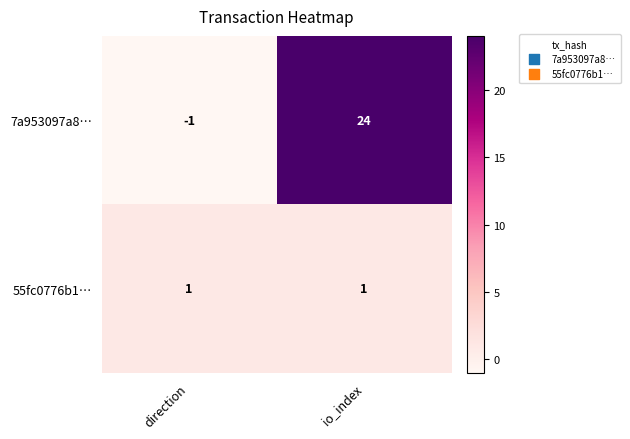

True or false: 7a953097a8… has a value of 0 at direction.

False